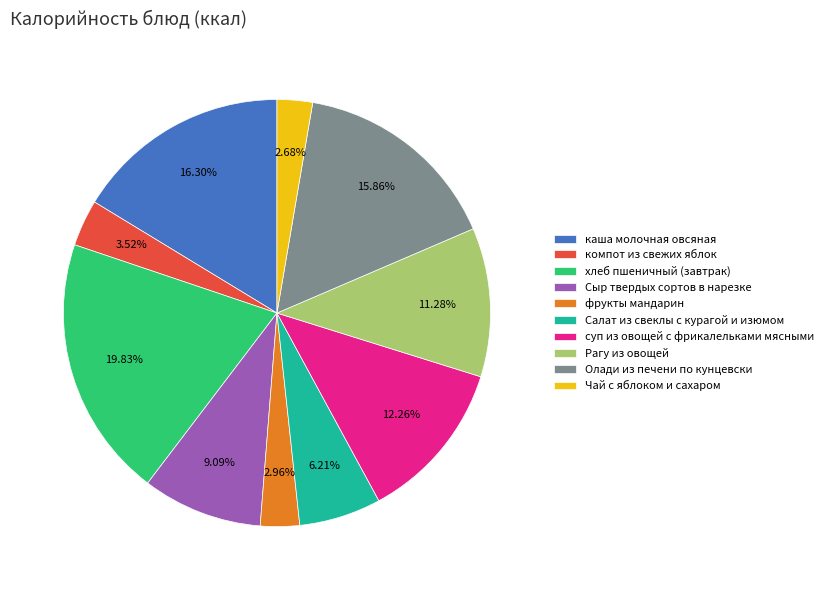

True or false: Сыр твердых сортов в нарезке accounts for 1% of the total.

False